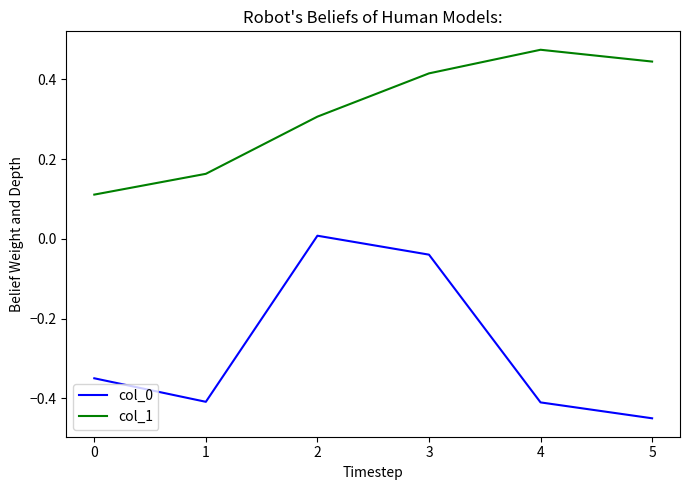

At which label does col_1 reach its peak?

4